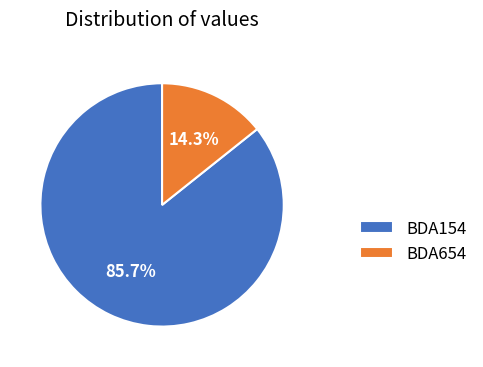

What is the majority slice?

BDA154